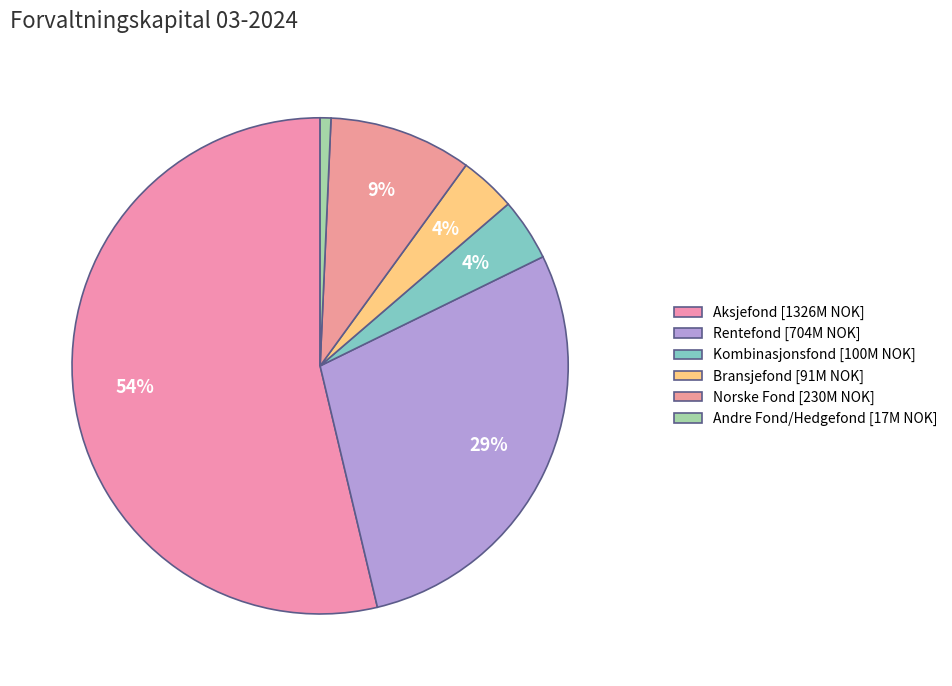

The Kombinasjonsfond slice represents 10% of the pie. True or false?

False